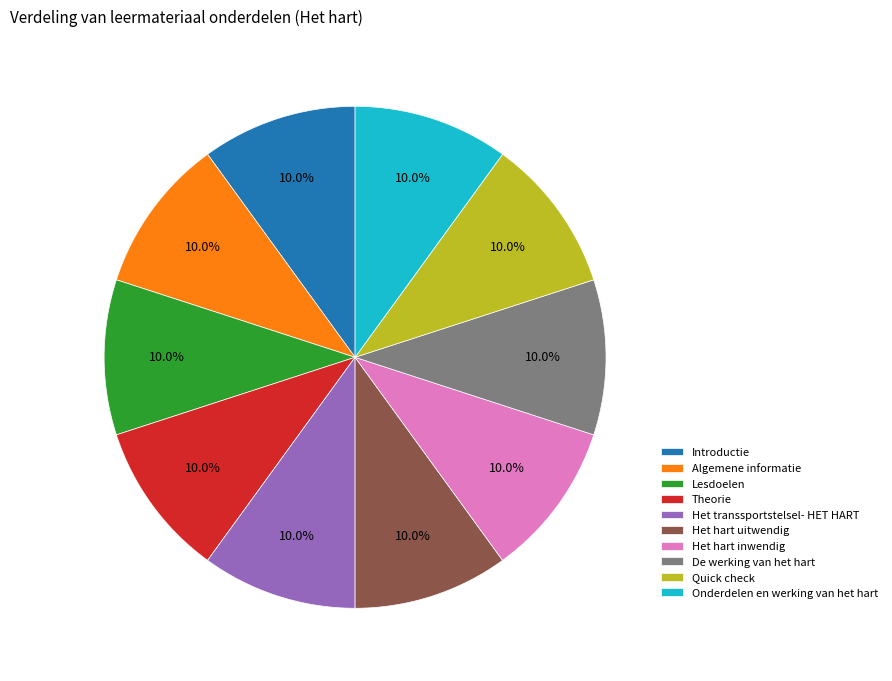

True or false: Het transsportstelsel- HET HART accounts for 1% of the total.

False